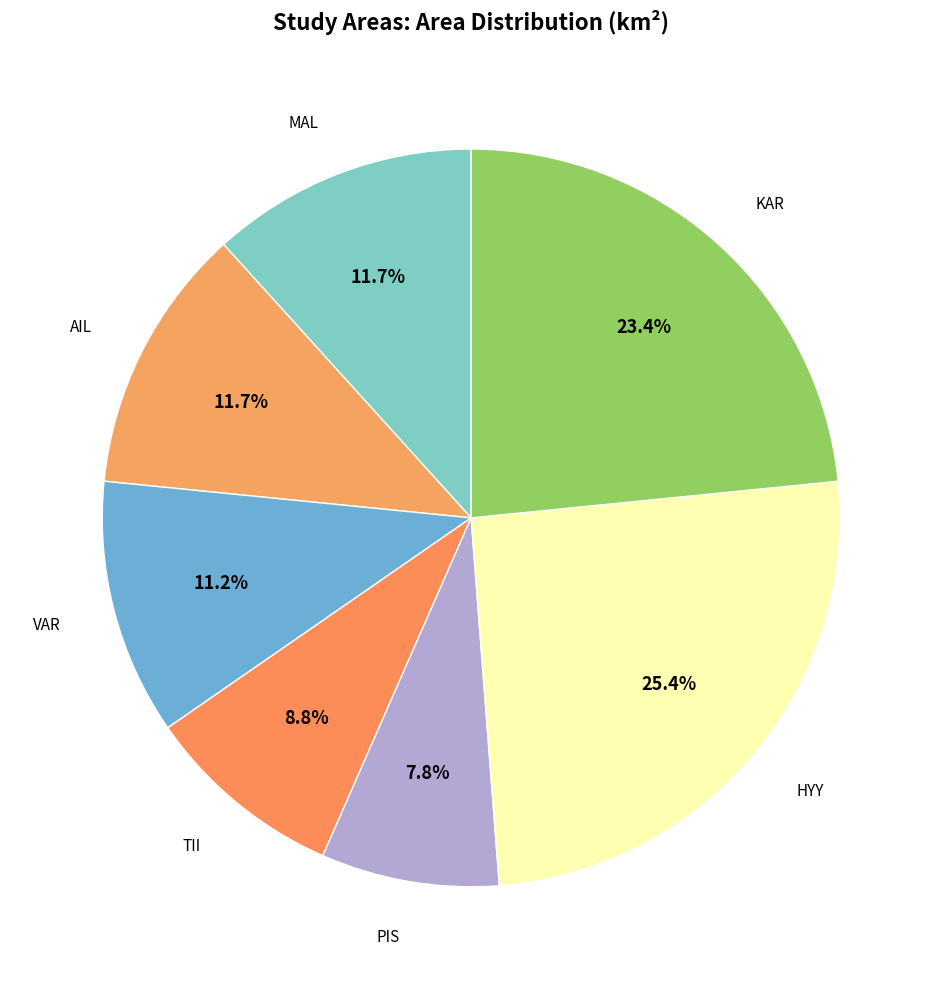

Count the number of slices in the pie.

7